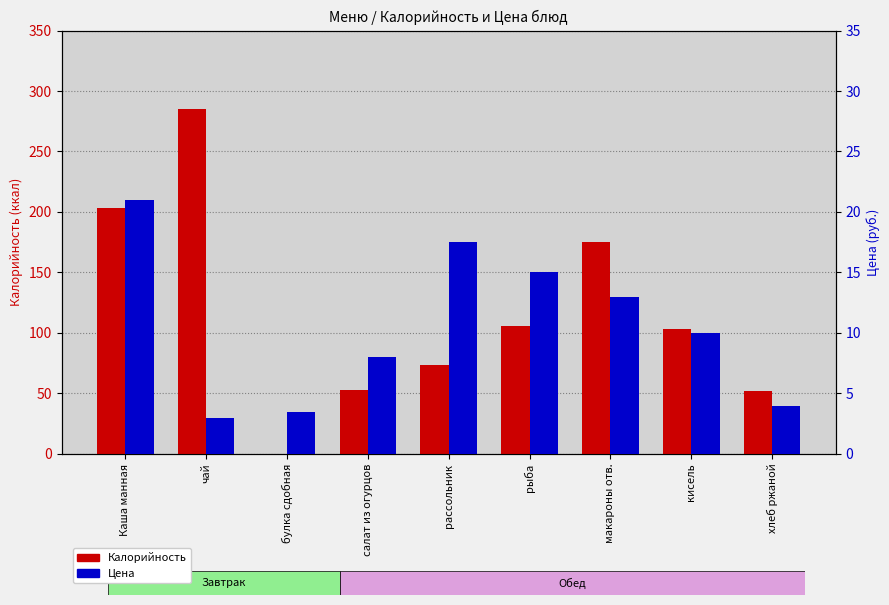

Reading right to left, extract all data points from this chart.

Калорийность: 52.2	102.9	175.0	106.0	73.4	52.4	0.0	285.2	203.0
Цена: 4.0	10.0	13.0	15.0	17.5	8.0	3.5	3.0	21.0